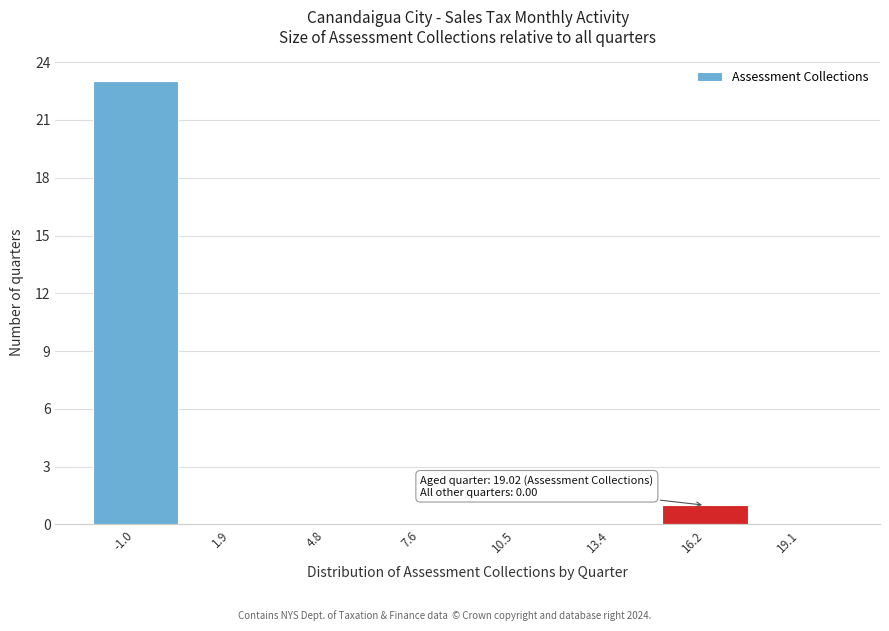

Reading right to left, transcribe all the data shown in this chart.

19.1=0	16.2=1	13.4=0	10.5=0	7.6=0	4.8=0	1.9=0	-1.0=23